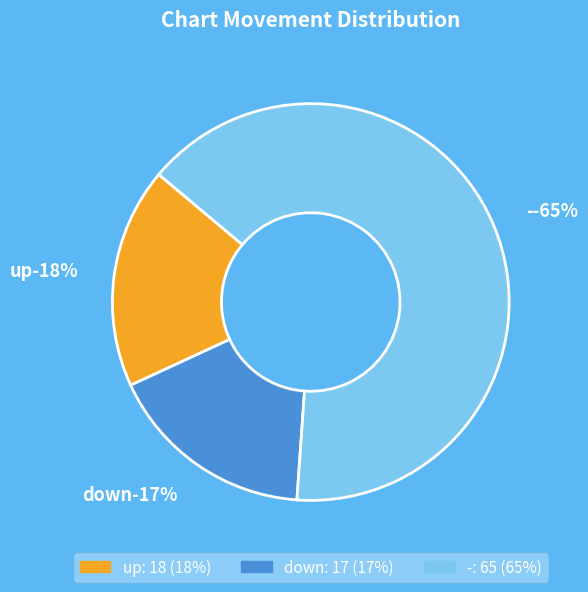

How many slices are in this pie chart?

3